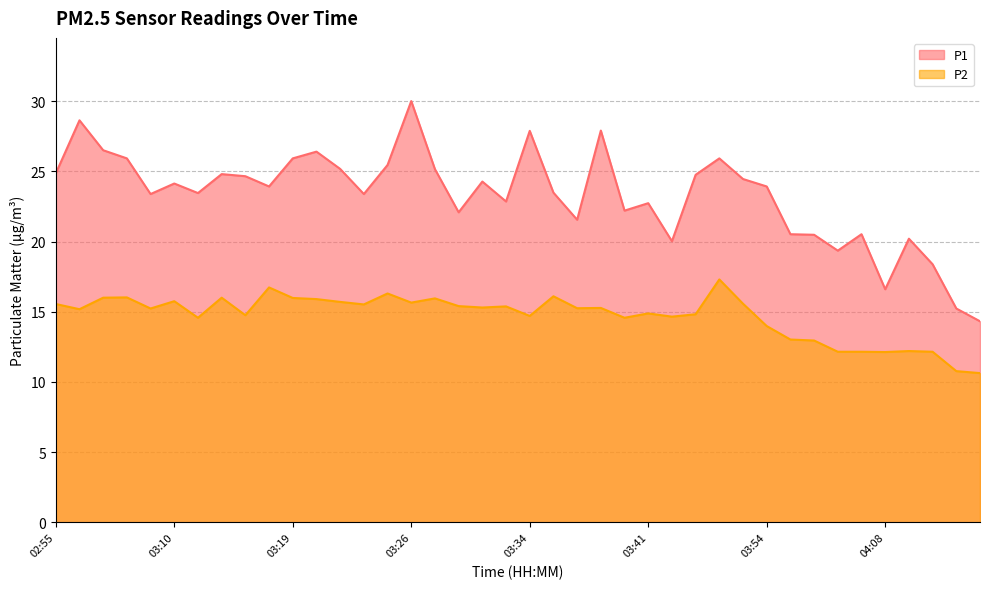

Read the P2 value at 03:48.

17.3